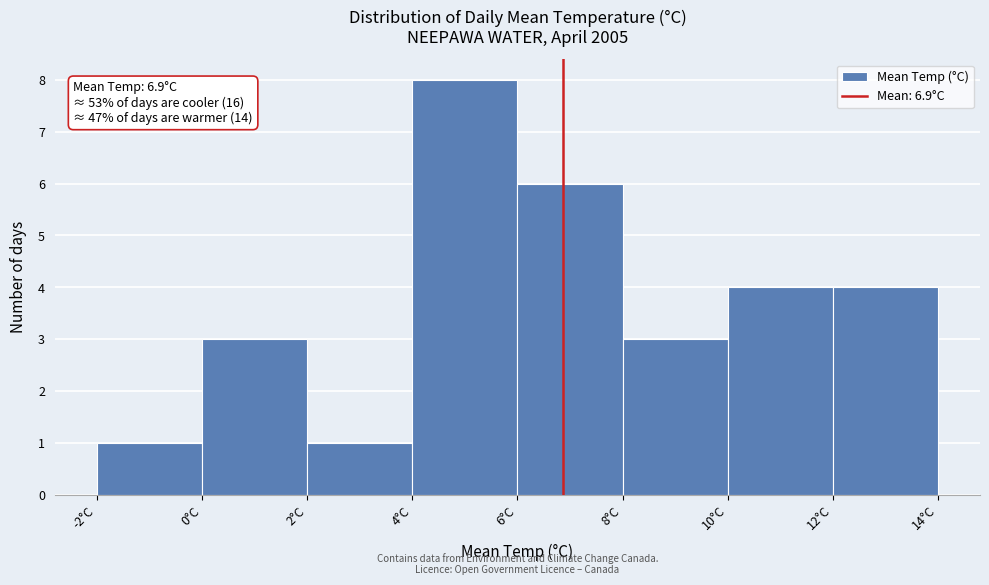

Over which range of the x-axis is the bar tallest?

4 to 6